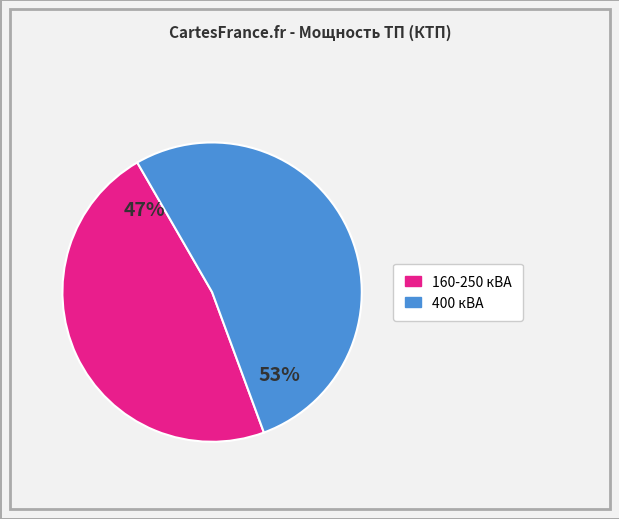

Is there a majority slice in this chart?

Yes